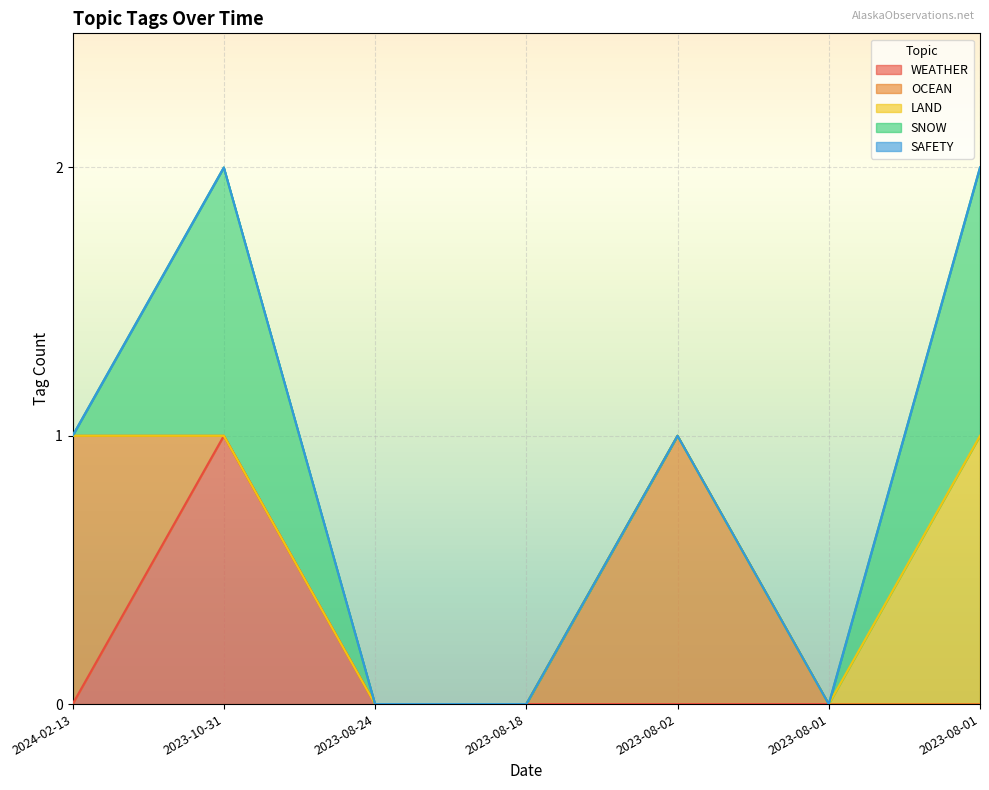

How many lines are shown in the chart?

5